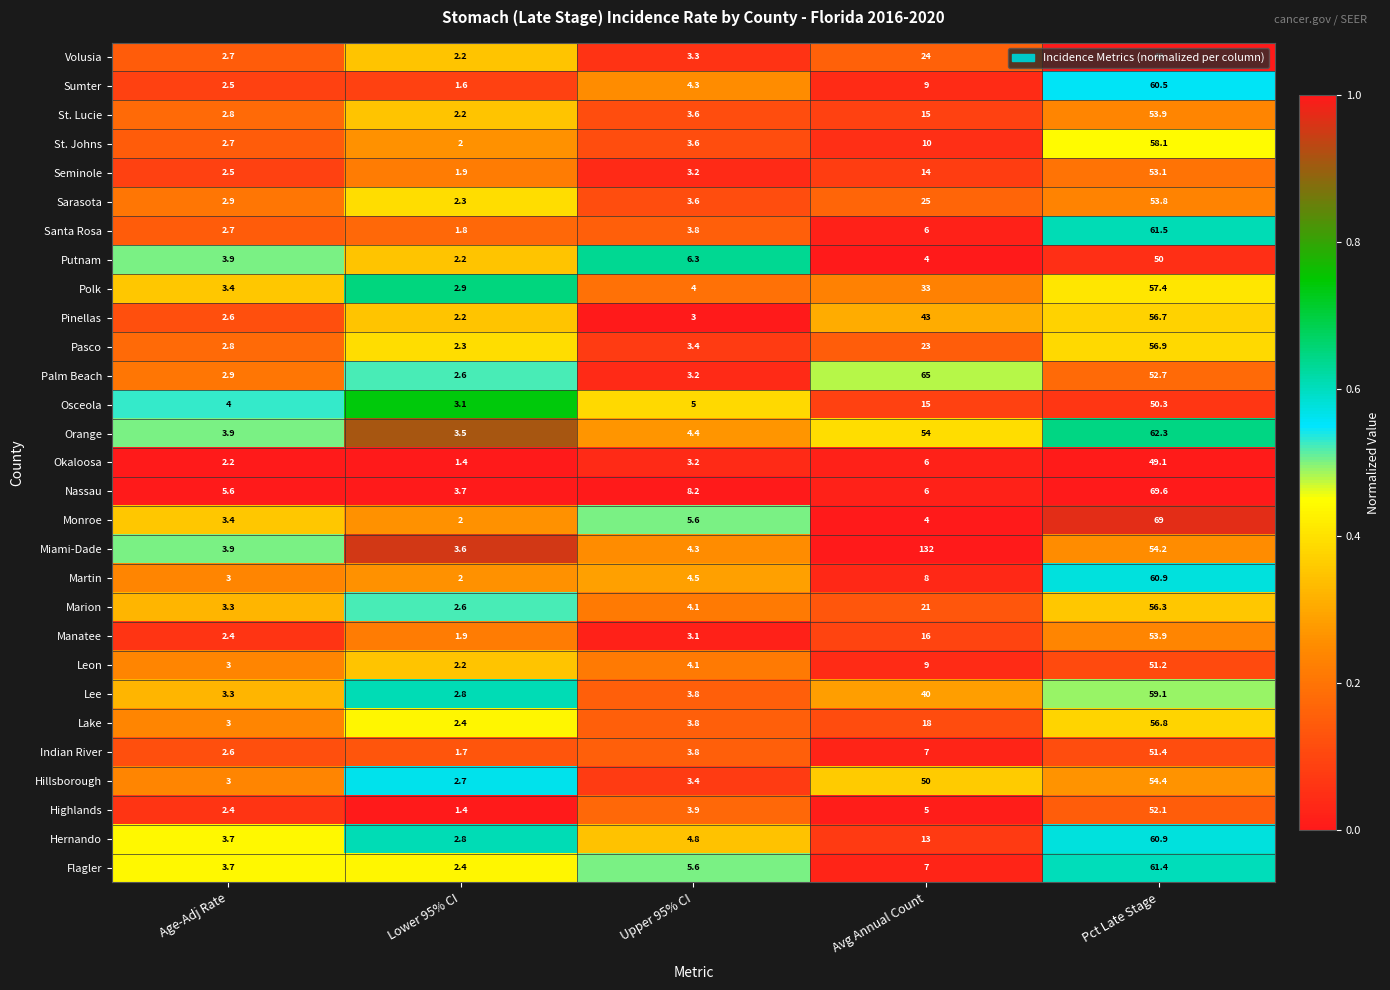

Is it true that St. Johns equals 82.2 at Pct Late Stage?

False